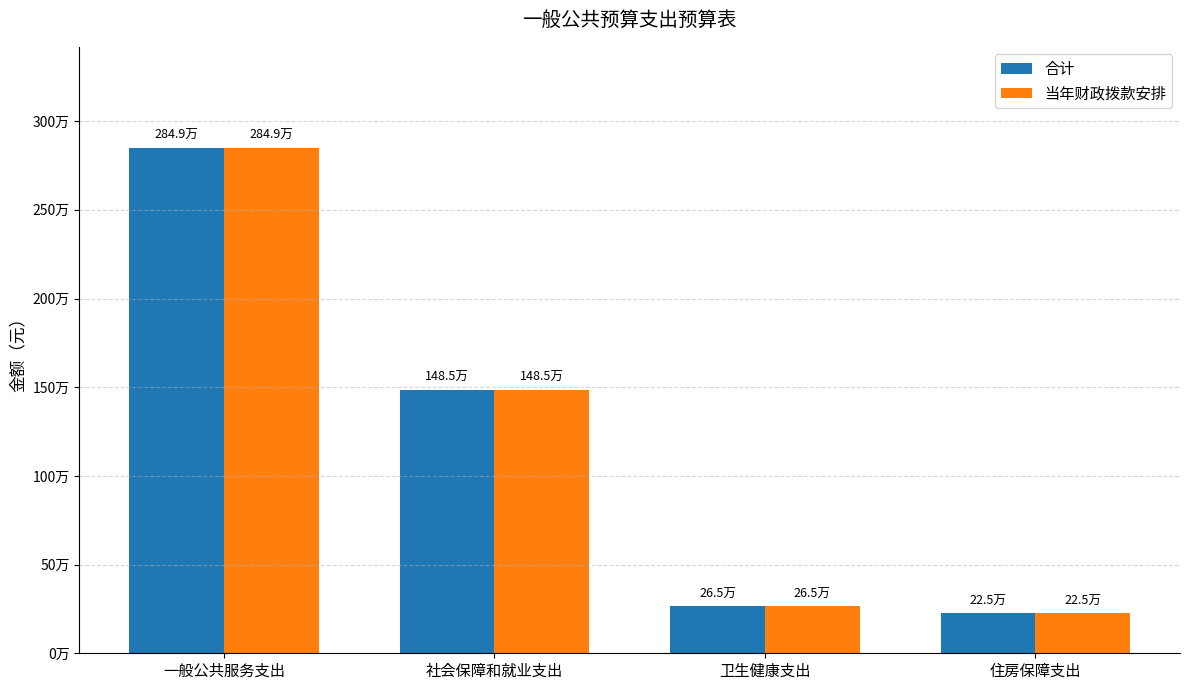

Which series changed the most between 卫生健康支出 and 住房保障支出?

合计